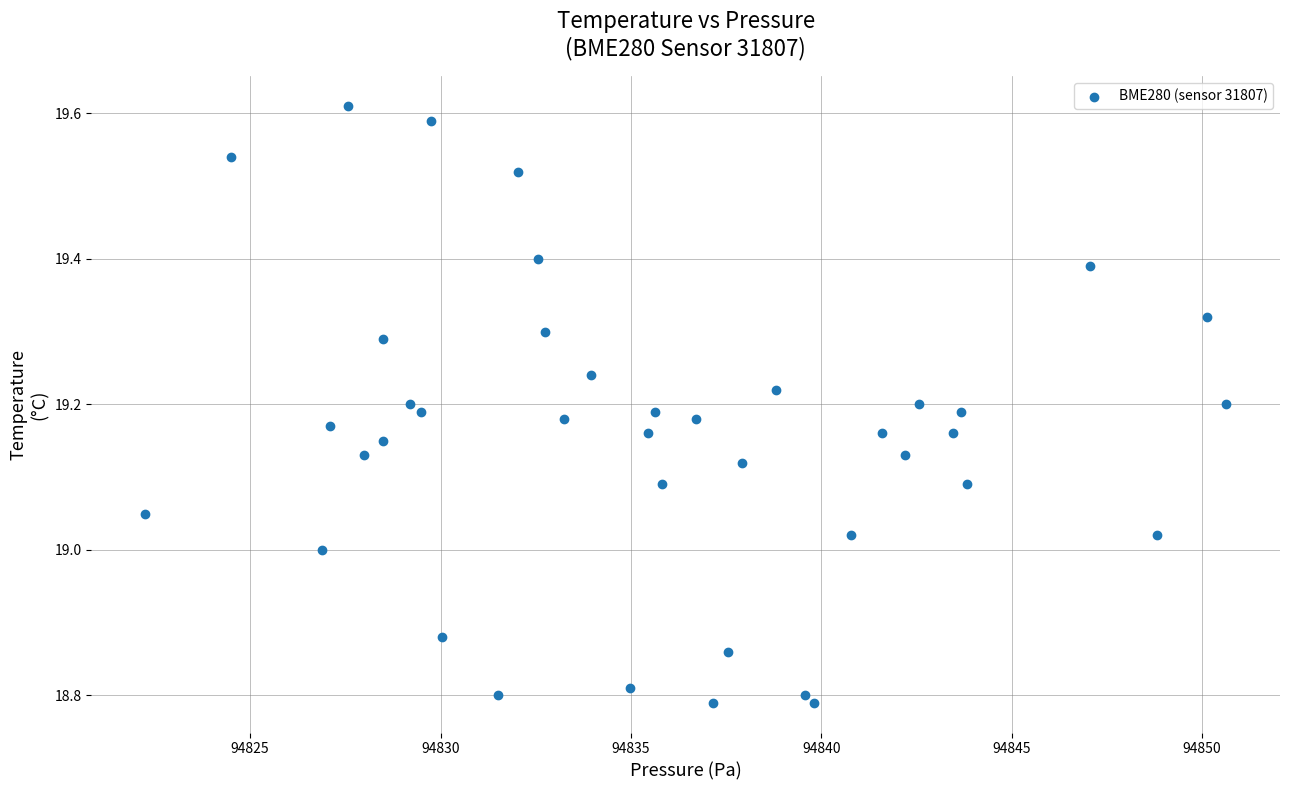

What is the range of Y values (max minus min)?

0.8